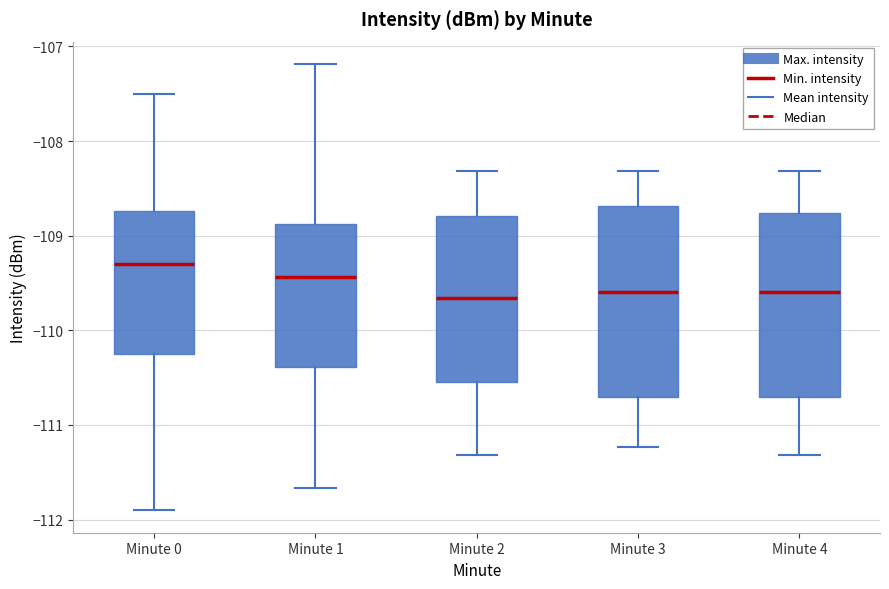

Where is the lower edge of the box for Minute 3 on the y-axis? The values are not printed on the chart, so give them approximately, as read against the axis.

-110.7